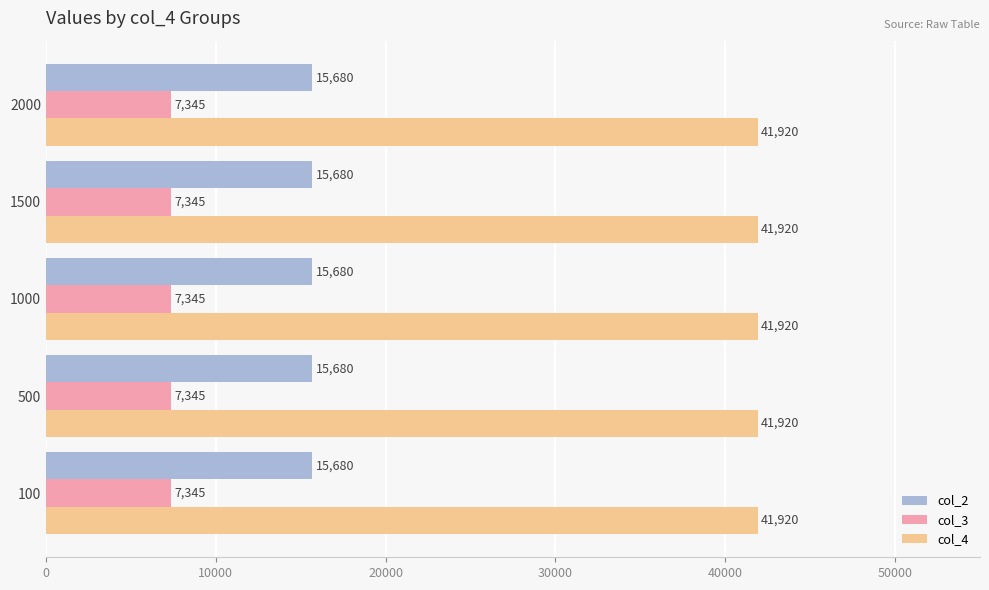

How many categories are shown in the chart?

5